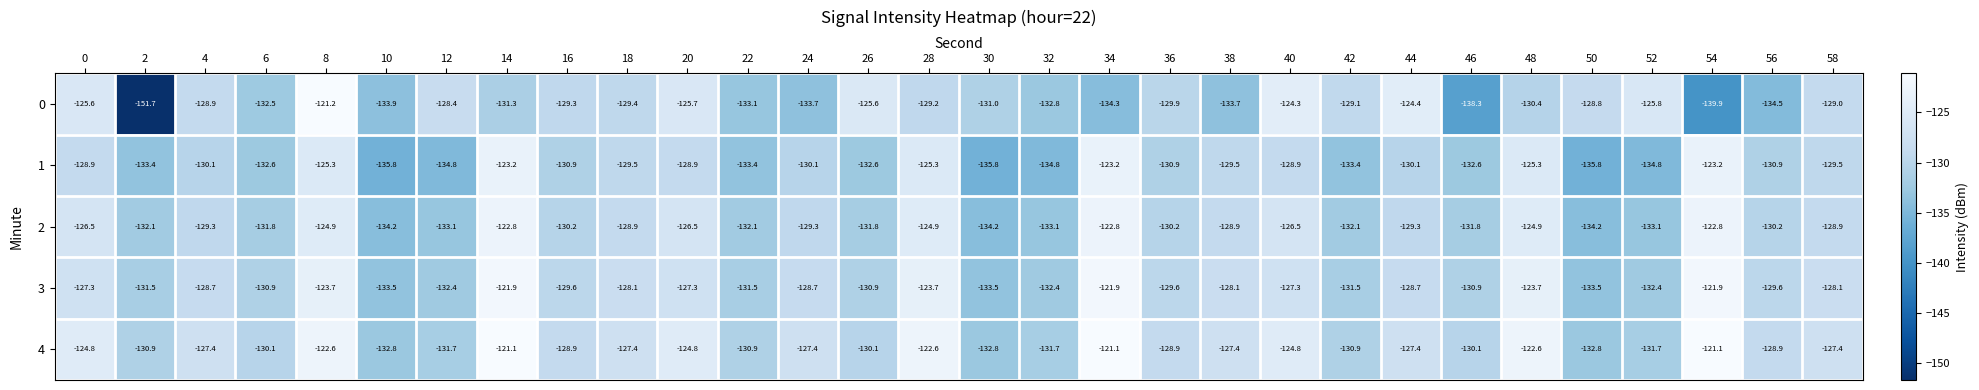

List the series in order of their peak value, lowest first.

1, 2, 3, 0, 4